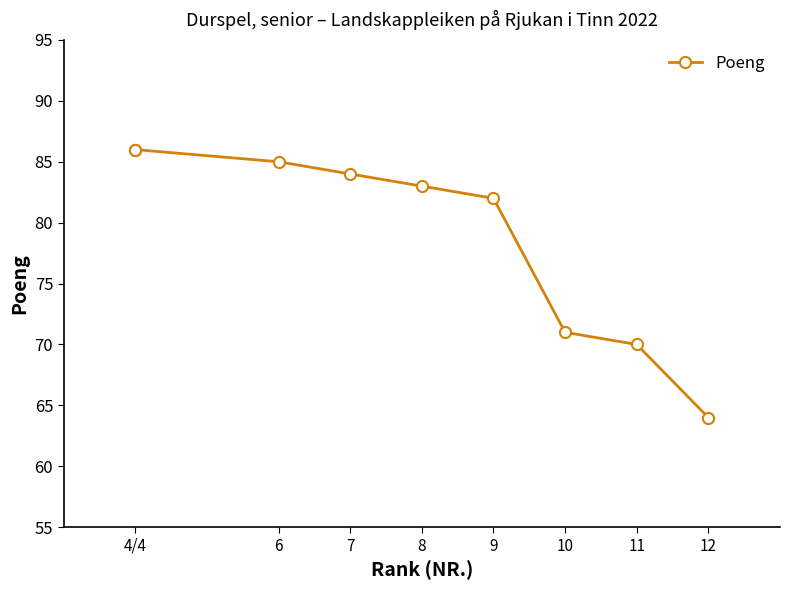

What is the greatest value displayed?

86